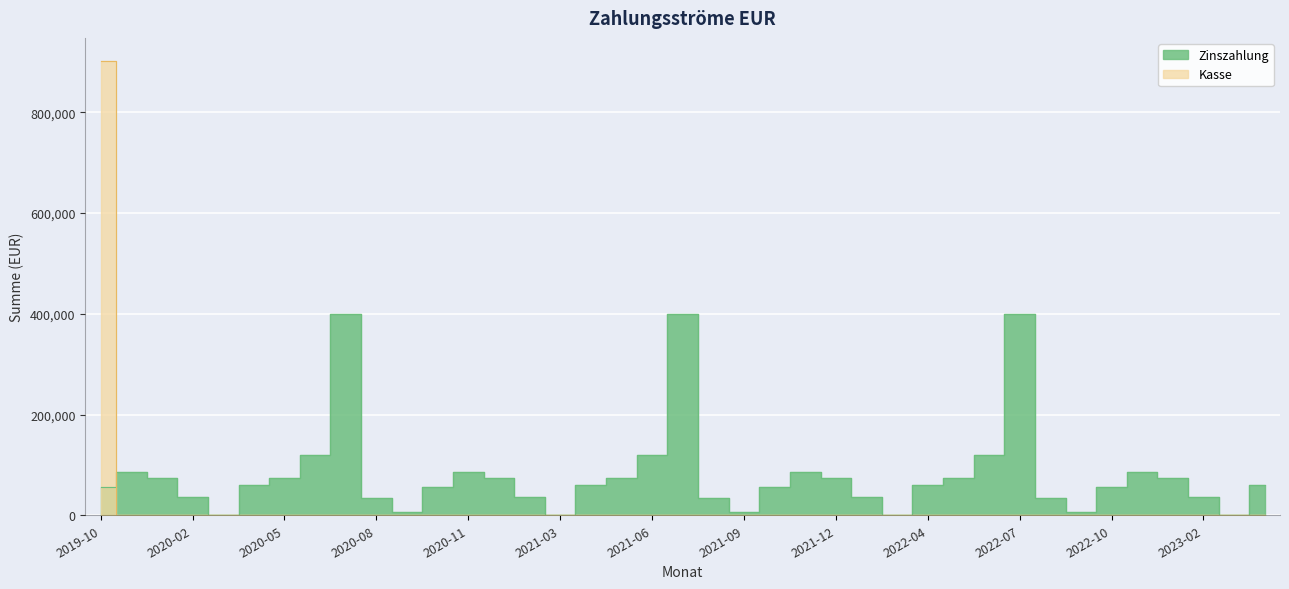

What position from the left is 2022-11?

35